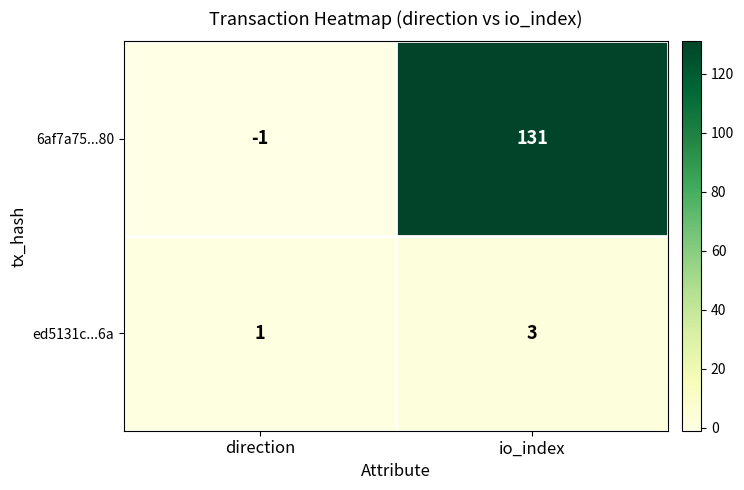

At direction, list the series in order from smallest to largest.

6af7a75...80, ed5131c...6a